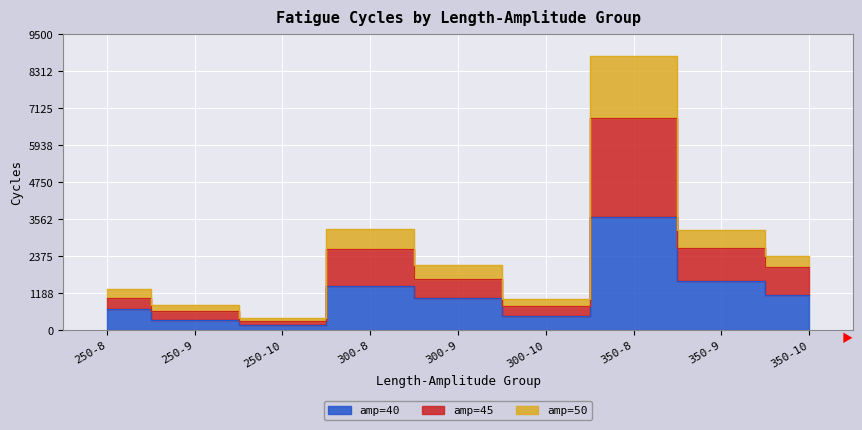

True or false: amp=50 and amp=40 intersect in this chart.

False